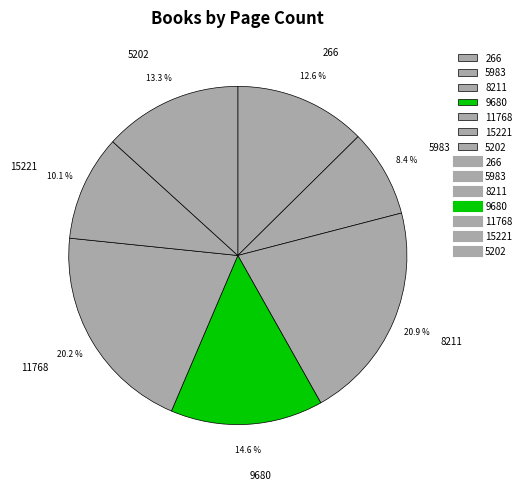

Which slice is the largest?

8211